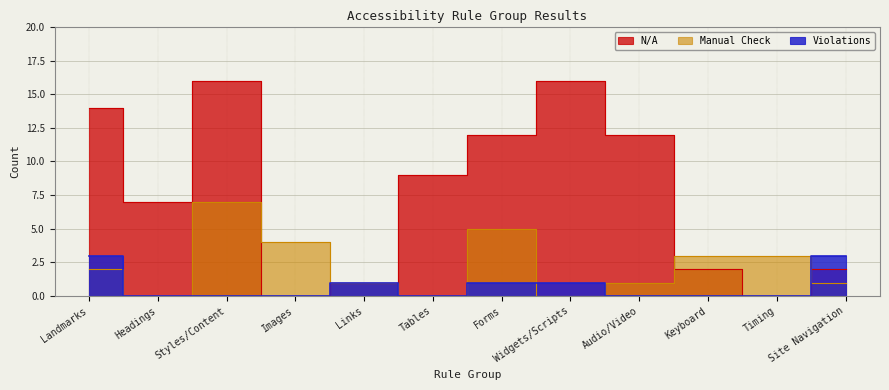

What is the total value across all series at Keyboard?

5